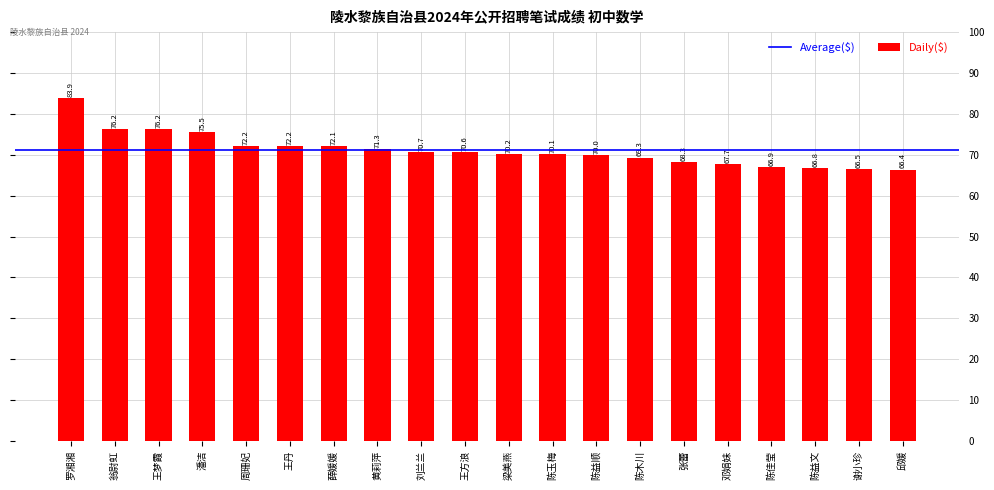

What position from the left is 潘洁?

4